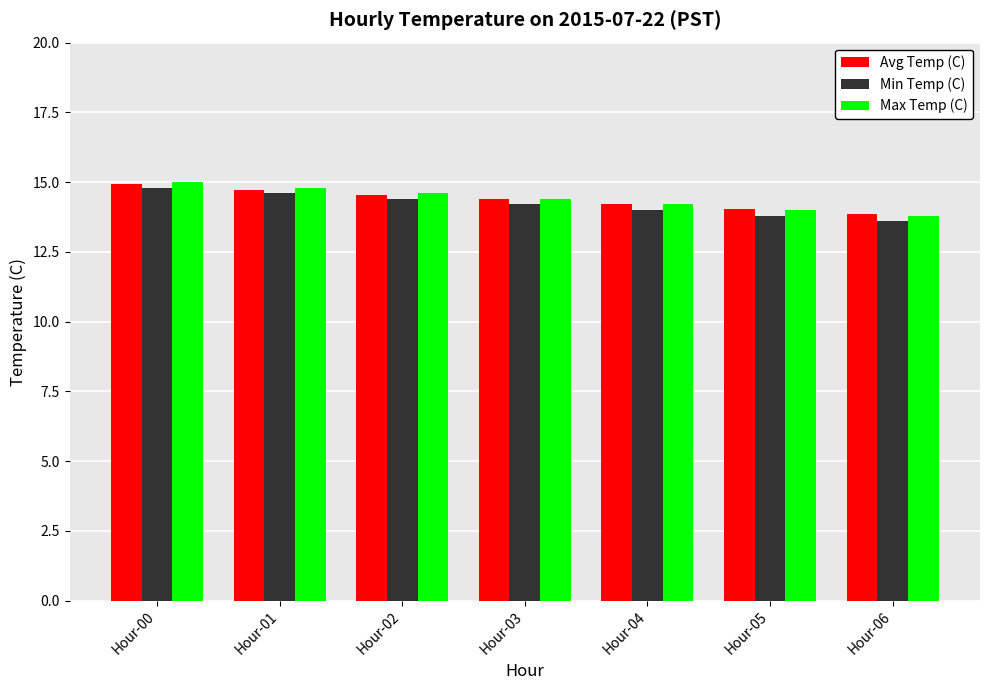

What is the difference between the maximum and minimum values in the Max Temp (C) series?

1.2